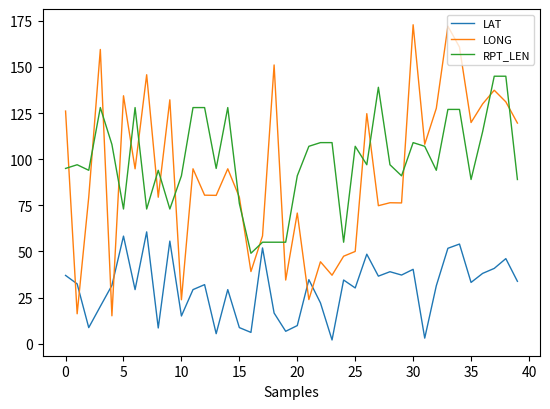

How many values in the LONG series are below 94?

20